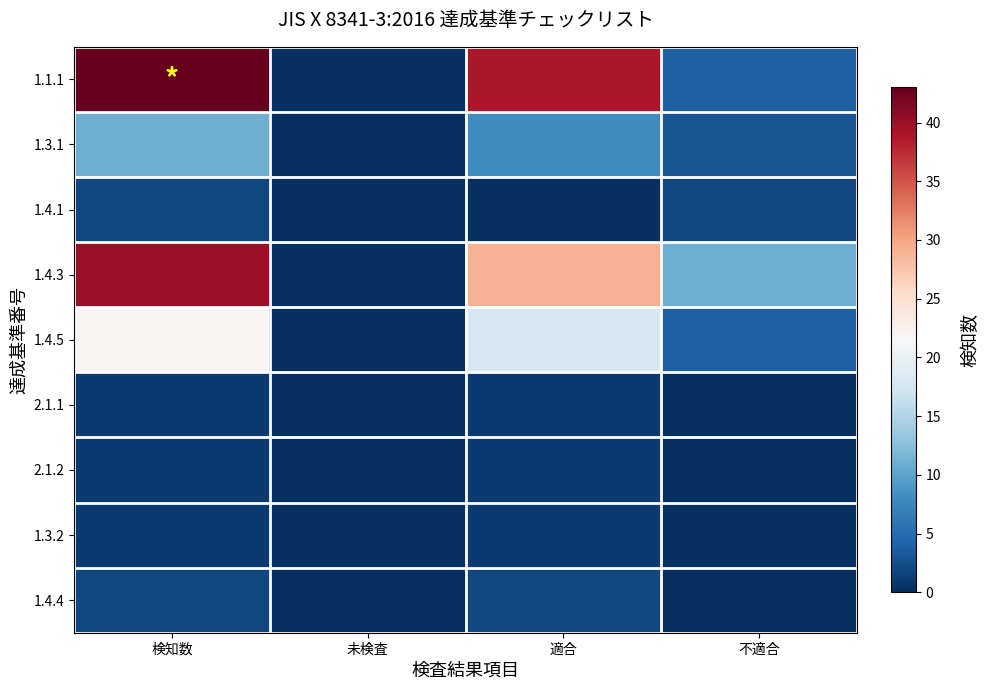

Reading left to right, transcribe all the data shown in this chart.

1.1.1: 検知数=43	未検査=0	適合=39	不適合=4
1.3.1: 検知数=11	未検査=0	適合=8	不適合=3
1.4.1: 検知数=2	未検査=0	適合=0	不適合=2
1.4.3: 検知数=40	未検査=0	適合=29	不適合=11
1.4.5: 検知数=22	未検査=0	適合=18	不適合=4
2.1.1: 検知数=1	未検査=0	適合=1	不適合=0
2.1.2: 検知数=1	未検査=0	適合=1	不適合=0
1.3.2: 検知数=1	未検査=0	適合=1	不適合=0
1.4.4: 検知数=2	未検査=0	適合=2	不適合=0